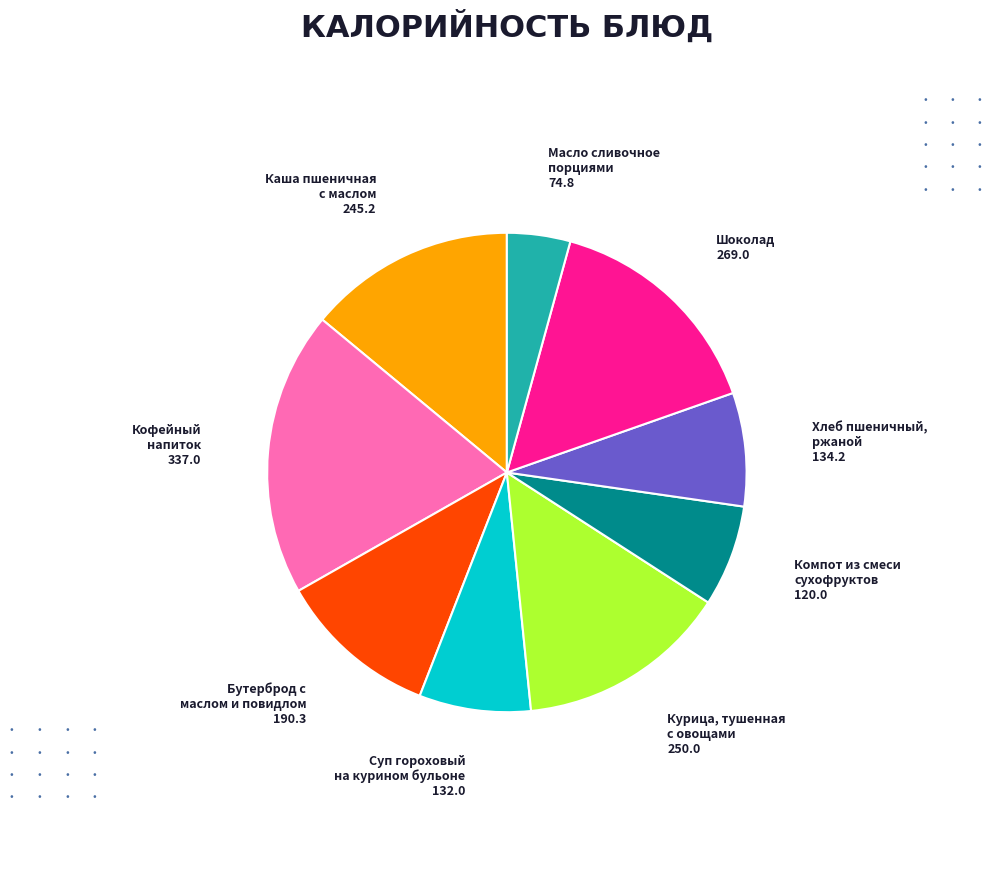

Does Хлеб пшеничный, ржаной account for over 50% of the chart?

No